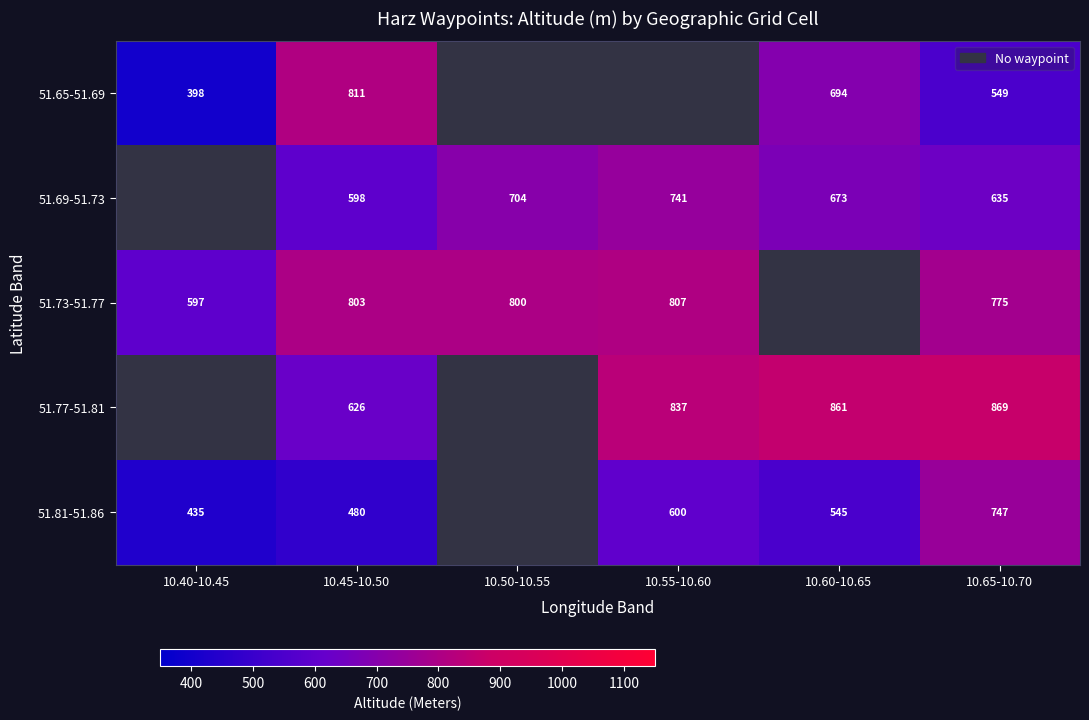

The 51.69-51.73 series shows 297.6 at 10.60-10.65. True or false?

False